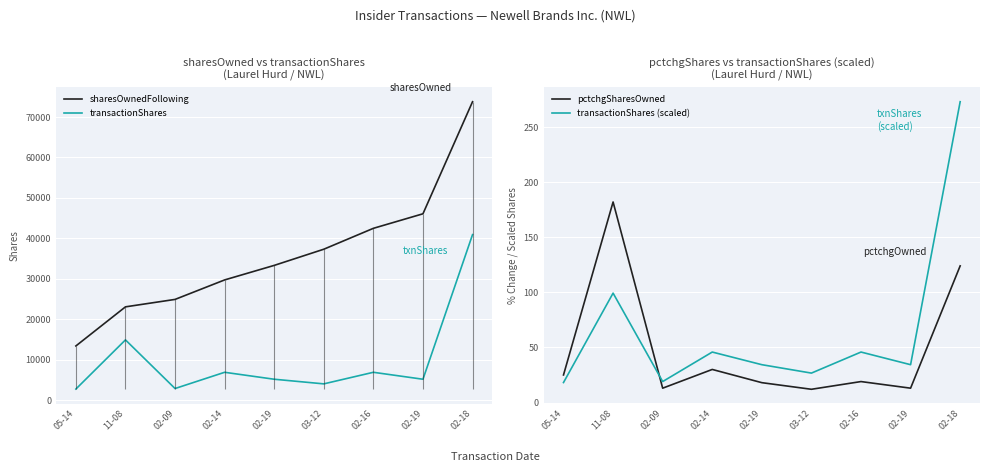

List the series in order of their peak value, highest first.

sharesOwnedFollowing, transactionShares, transactionShares (scaled), pctchgSharesOwned